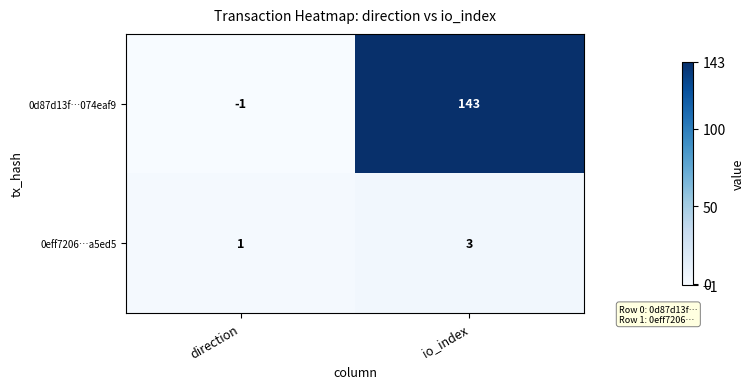

What is the spread (max minus min) of values at direction?

2